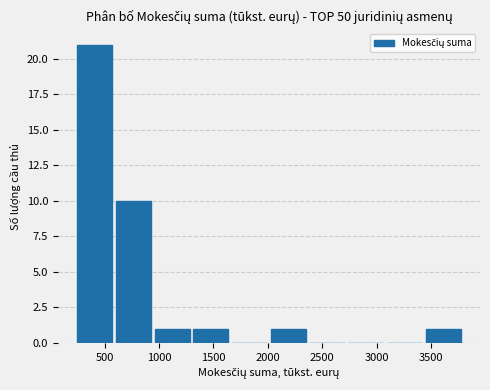

Over which range of the x-axis is the bar tallest?

250 to 600